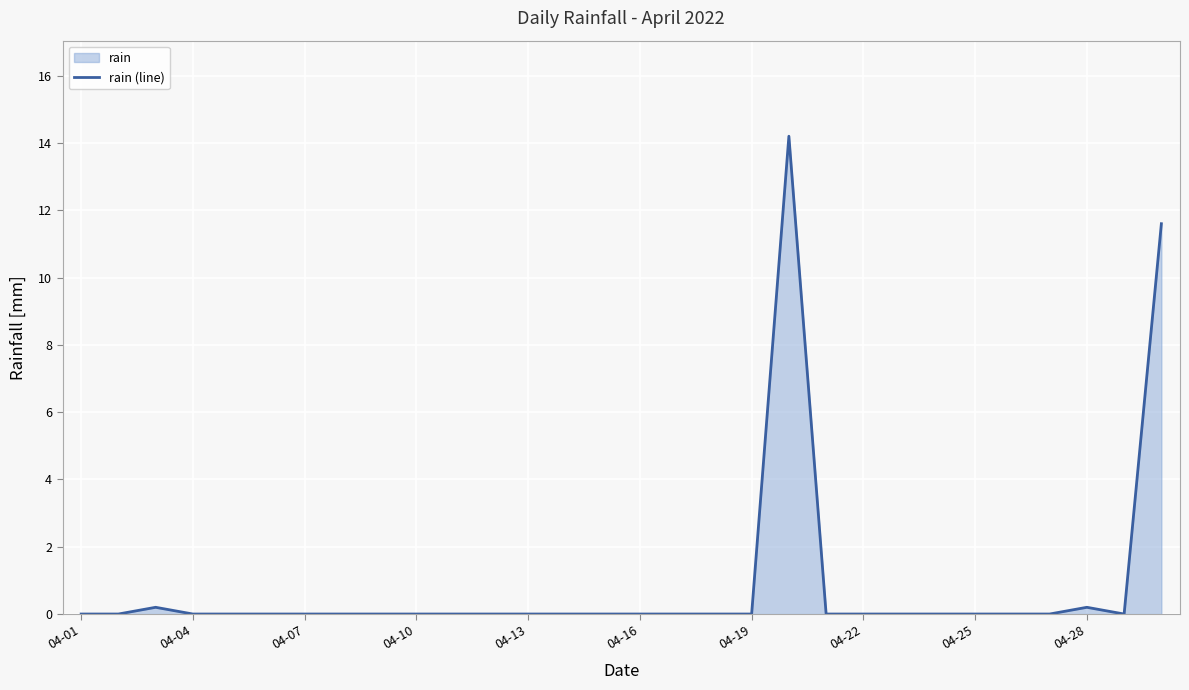

What is the greatest value displayed?

14.2